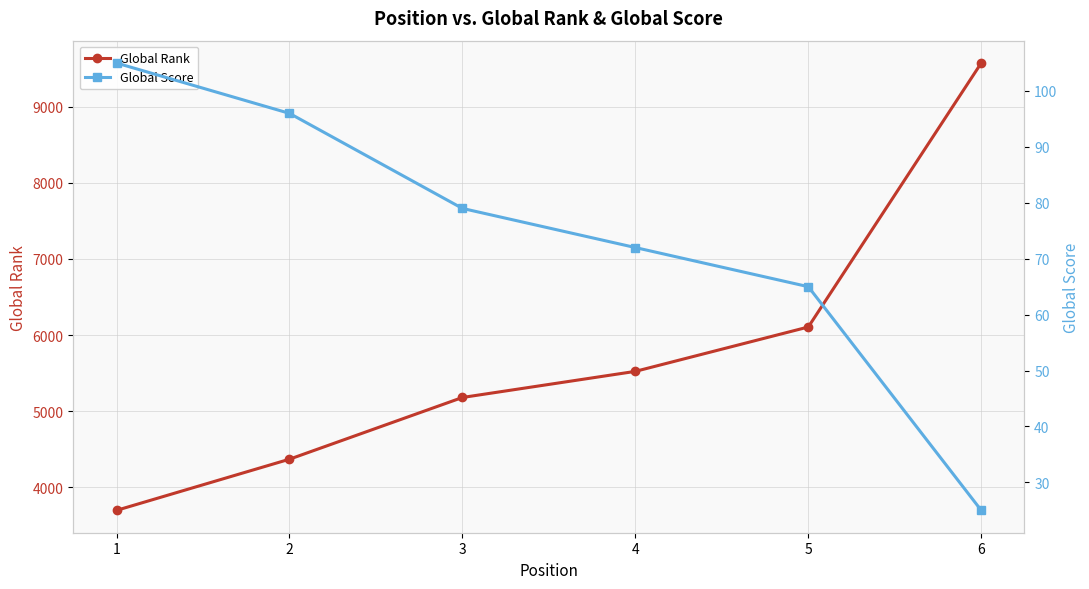

Rank the categories by Global Score value from lowest to highest.

6, 5, 4, 3, 2, 1